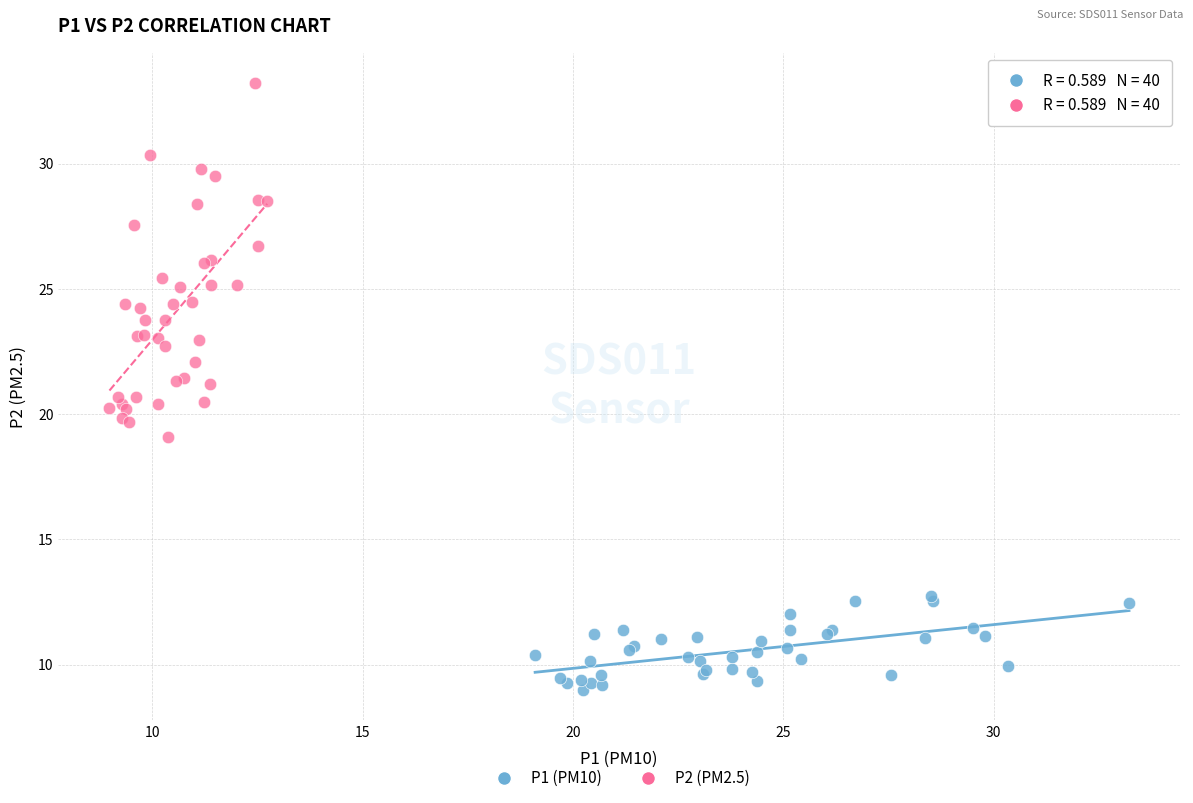

What are all the series names shown in the legend?

P1 (PM10), P2 (PM2.5)